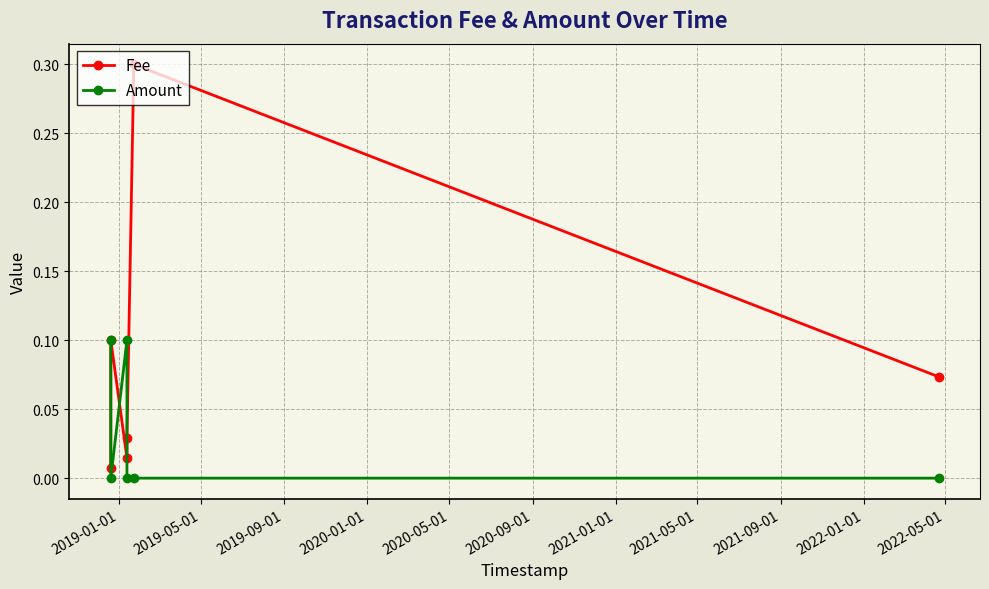

What are all the series names shown in the legend?

Fee, Amount